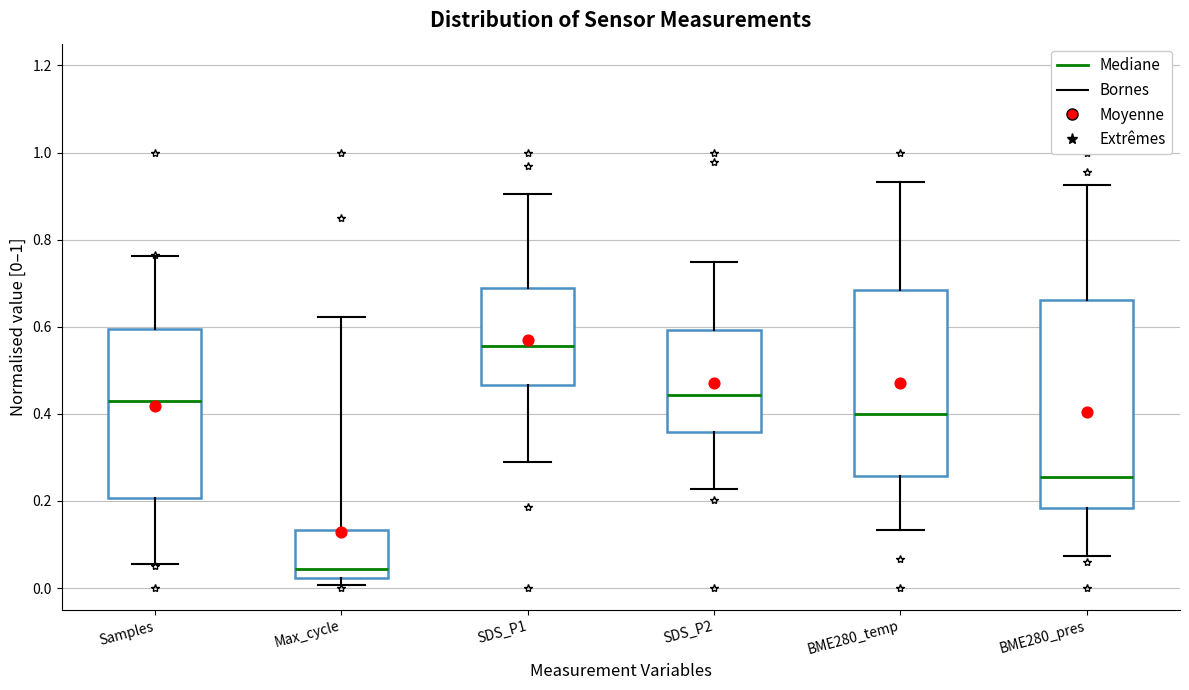

Where does the median line of the box for Max_cycle sit on the y-axis? The values are not printed on the chart, so give them approximately, as read against the axis.

0.04